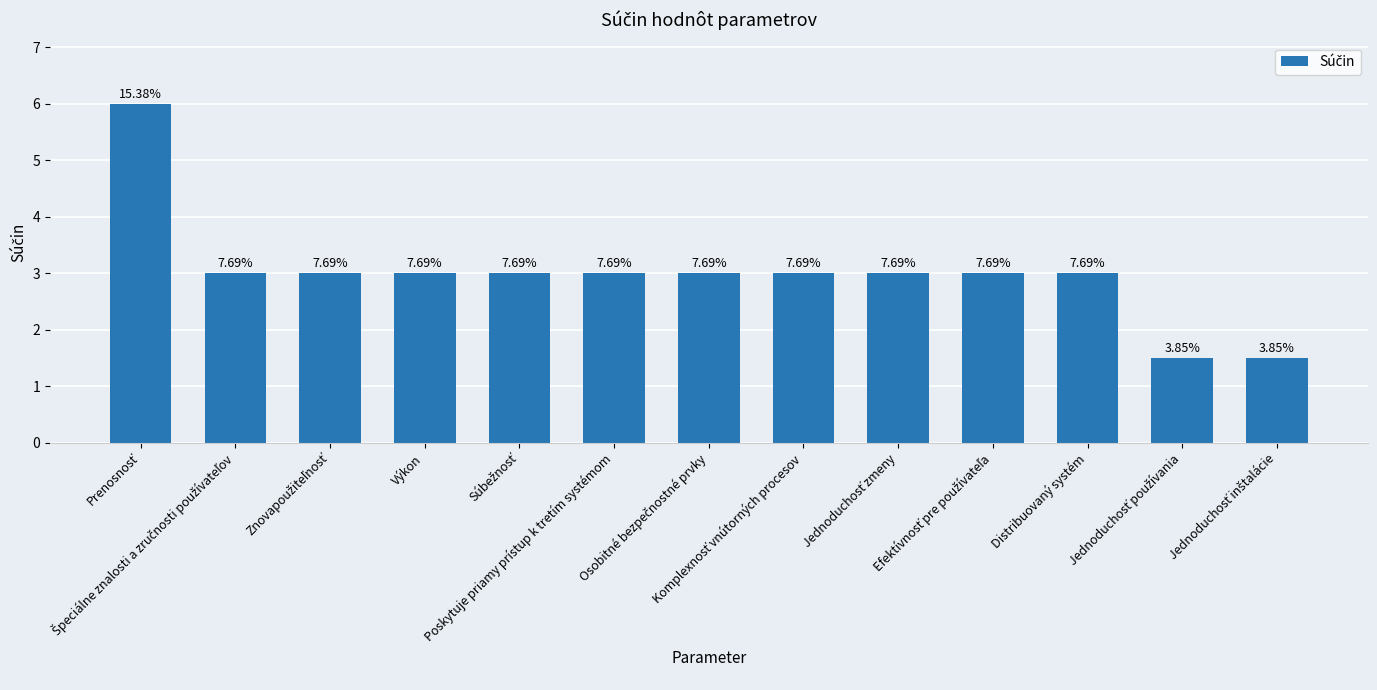

Which has a higher value, Osobitné bezpečnostné prvky or Jednoduchosť zmeny?

Osobitné bezpečnostné prvky